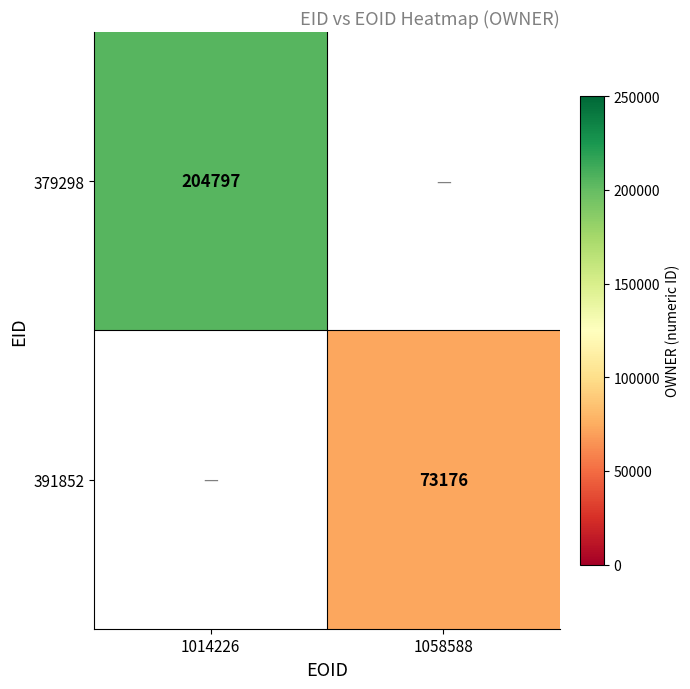

The value of 379298 at 1014226 is 204797. True or false?

True